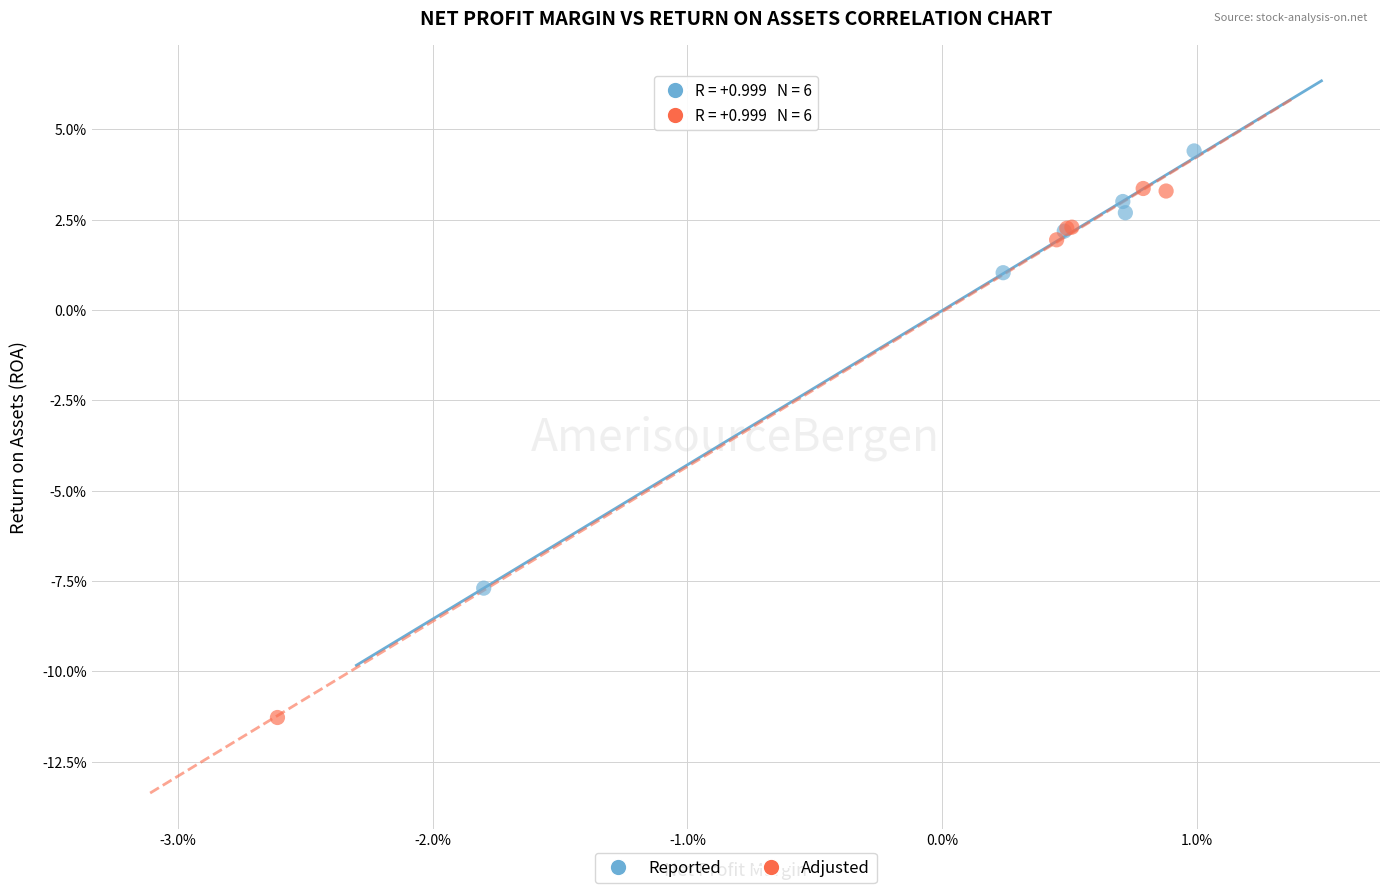

Which series contains the highest Y value?

Reported